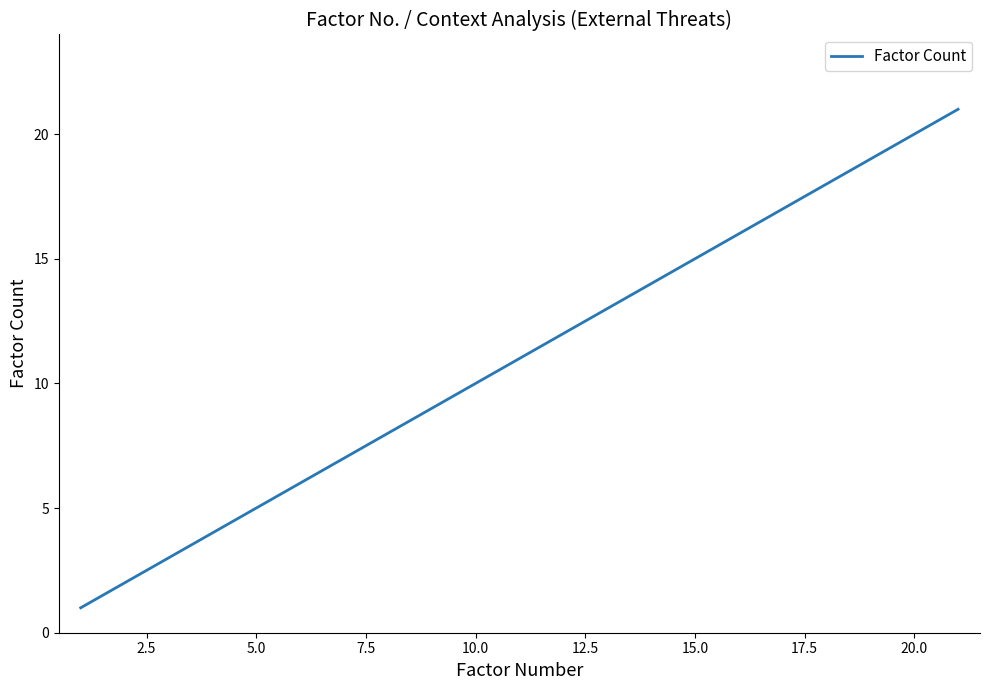

What is the difference between the maximum and minimum values?

20